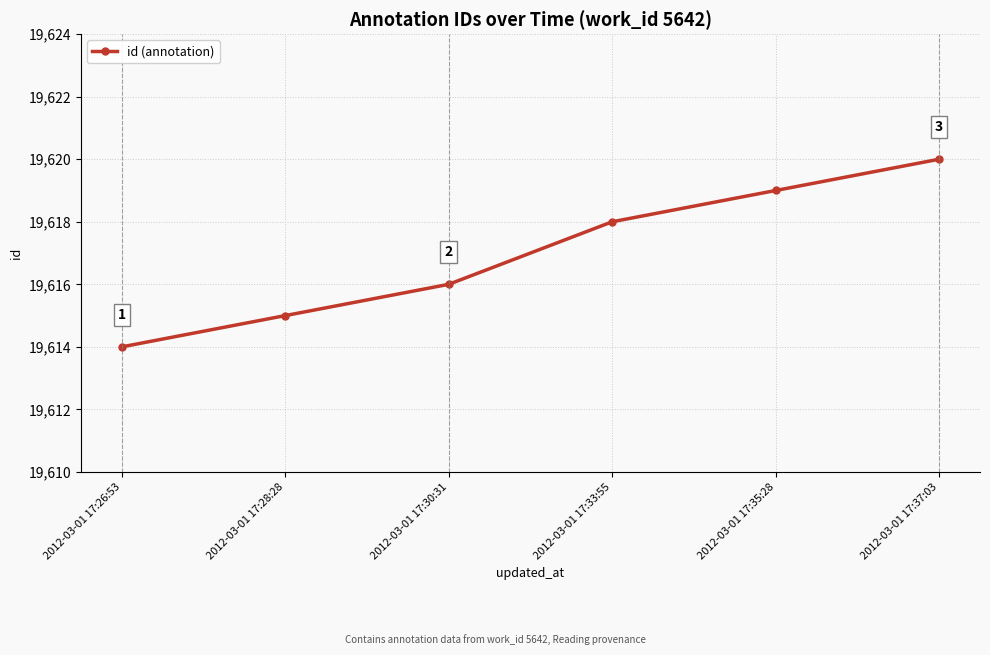

List the labels in order of value, smallest first.

2012-03-01 17:26:53, 2012-03-01 17:28:28, 2012-03-01 17:30:31, 2012-03-01 17:33:55, 2012-03-01 17:35:28, 2012-03-01 17:37:03